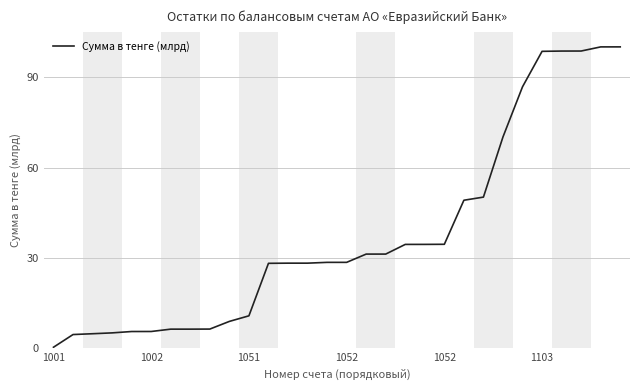

What is the greatest value displayed?

100.0